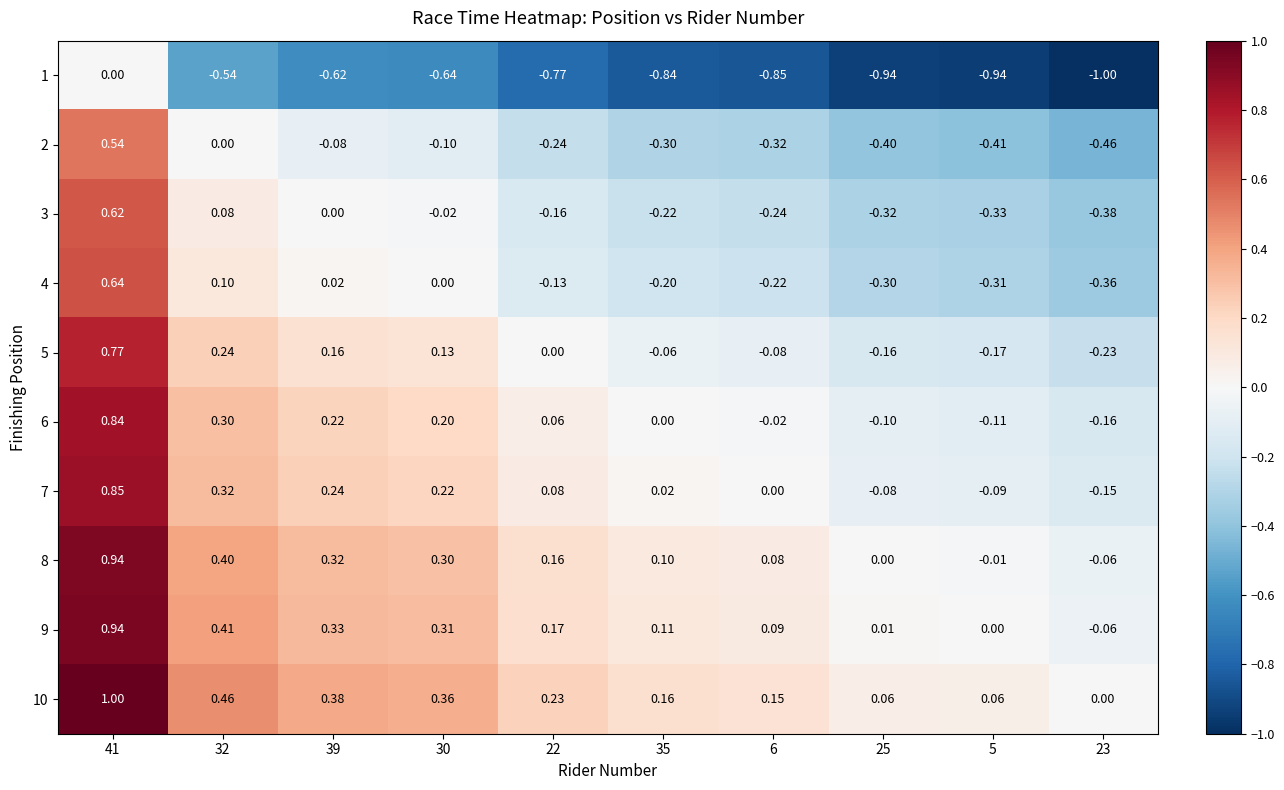

Is the value of 2 at 39 greater than the value of 4 at 23?

Yes